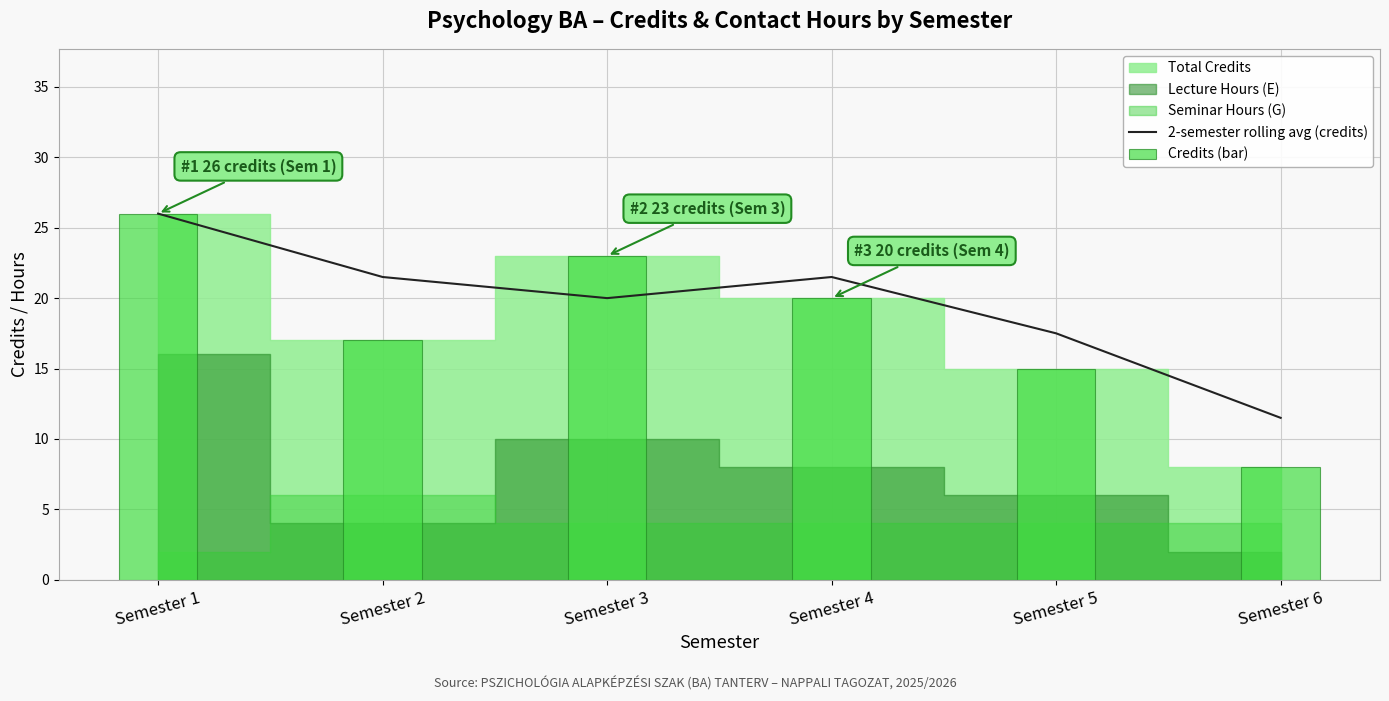

Which category has the lowest value in the Credits (bar) series?

Semester 6